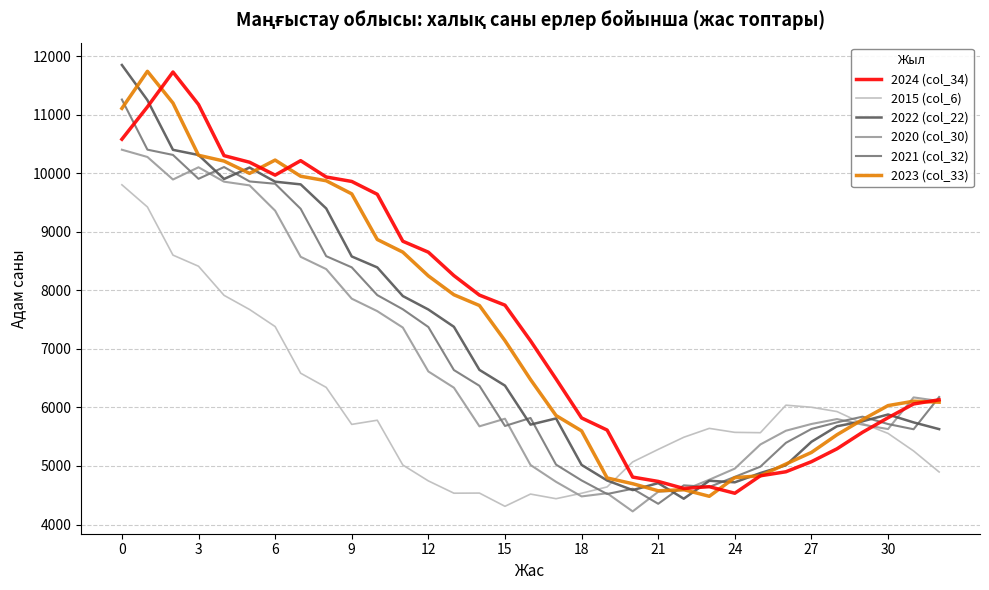

Which series has the largest total across all categories?

2024 (col_34)